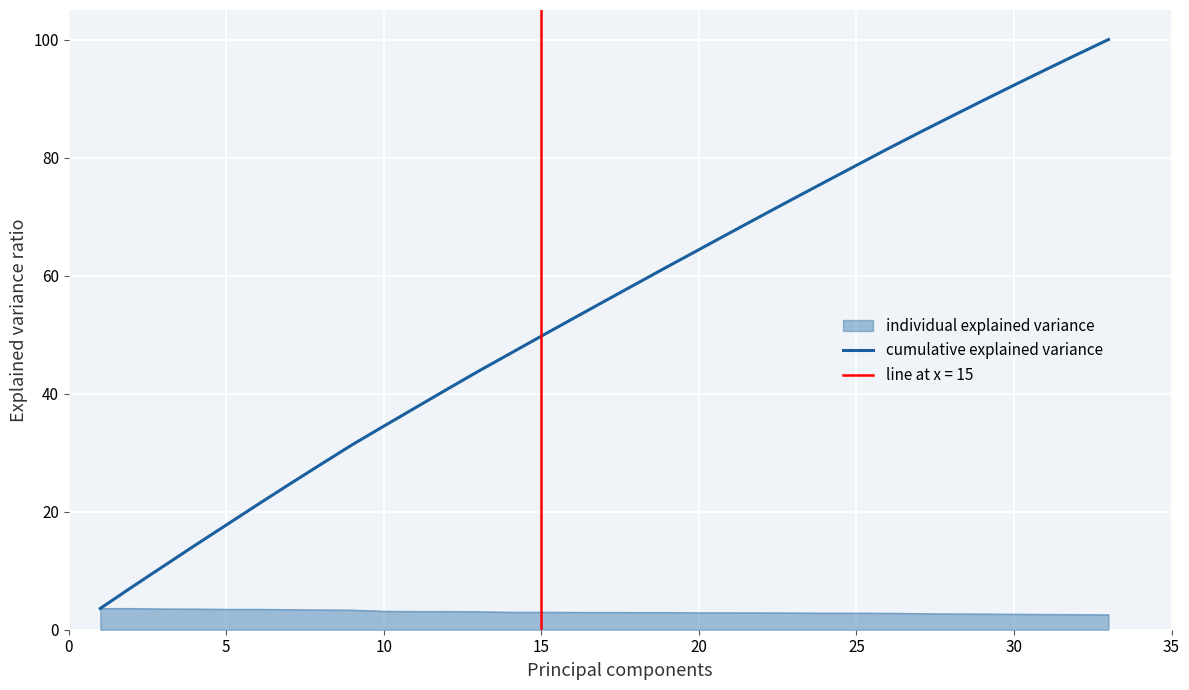

True or false: individual explained variance has a value of 2.9 at 20.

True